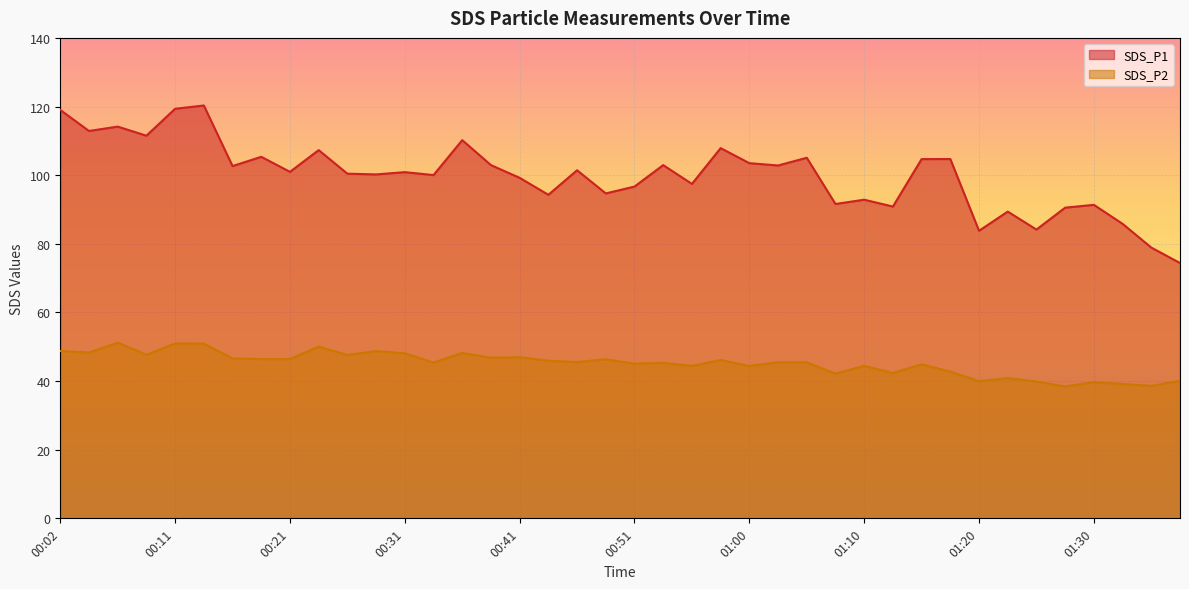

How many lines are shown in the chart?

2